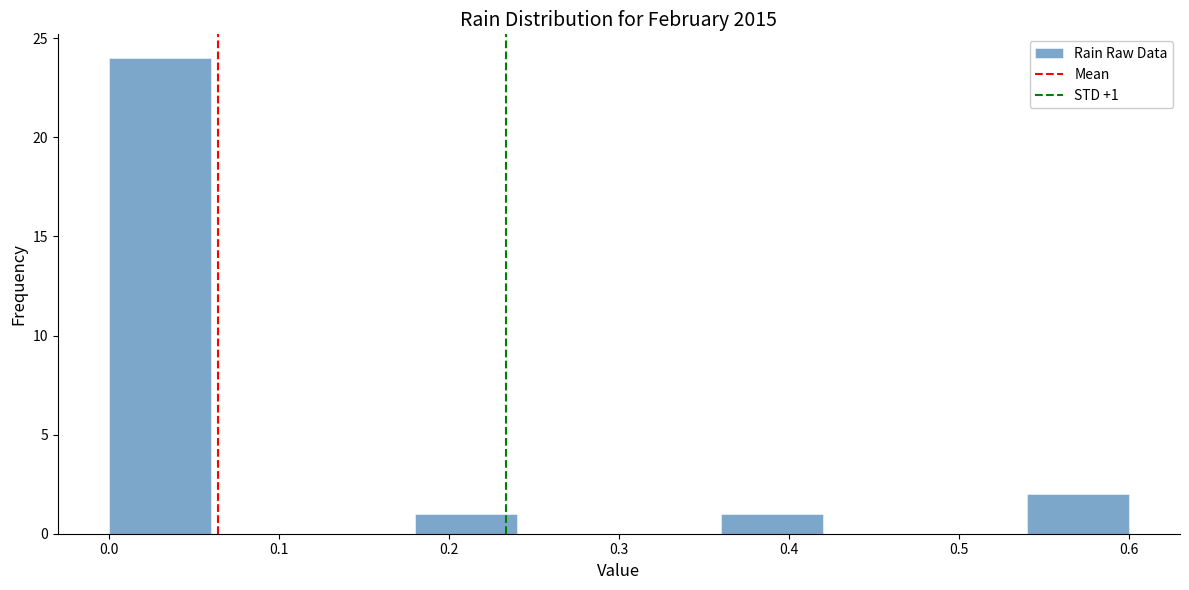

Which range on the x-axis has the tallest bar?

0.00 to 0.06